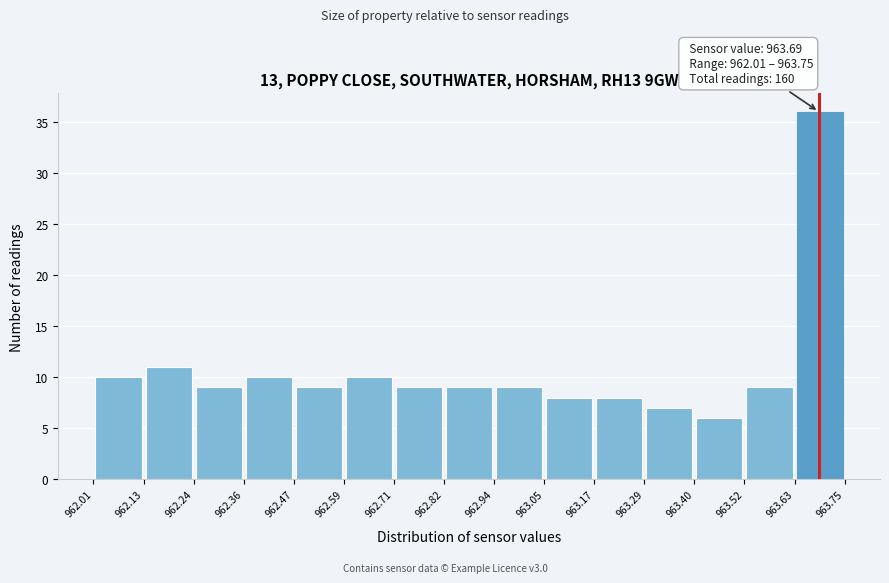

Which range on the x-axis has the tallest bar?

963.63 to 963.75